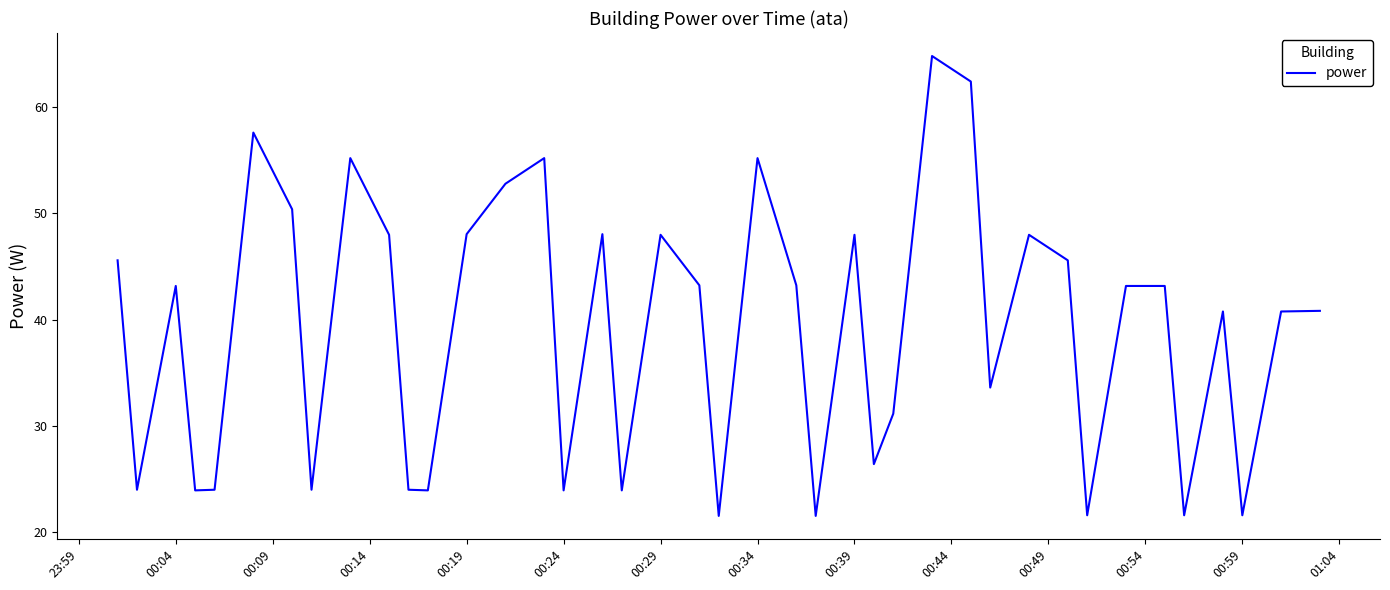

What is the smallest value displayed?

21.6